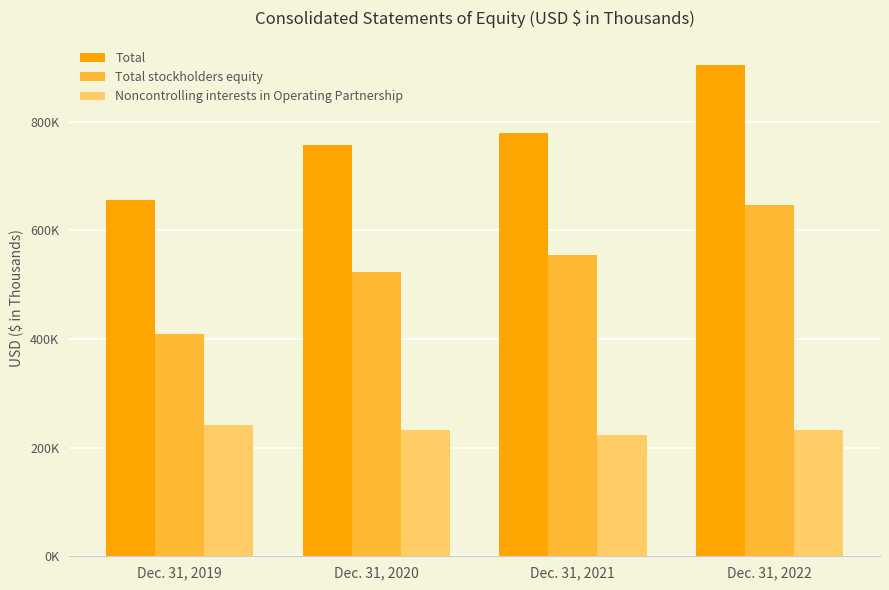

What is the maximum value shown in the chart?

904014